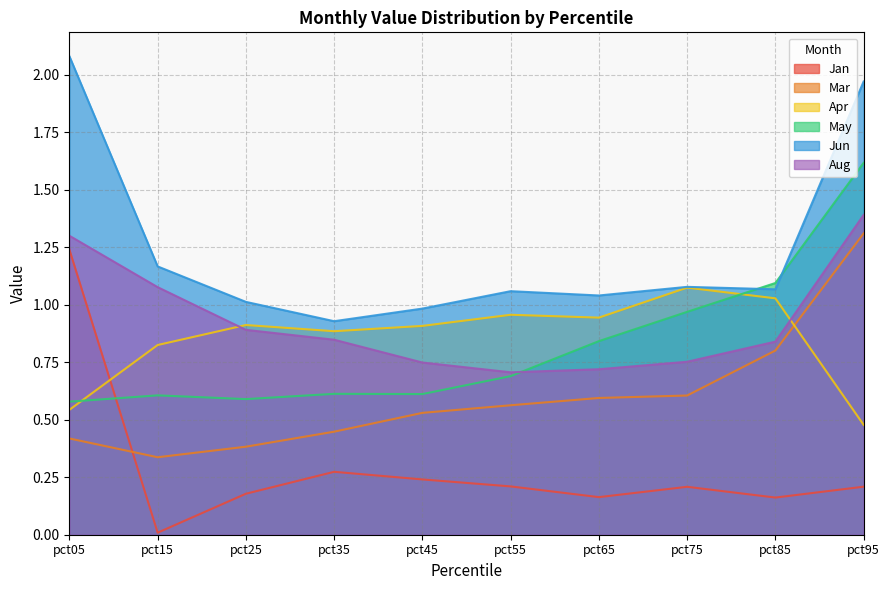

Which label corresponds to the smallest value in the chart?

pct15